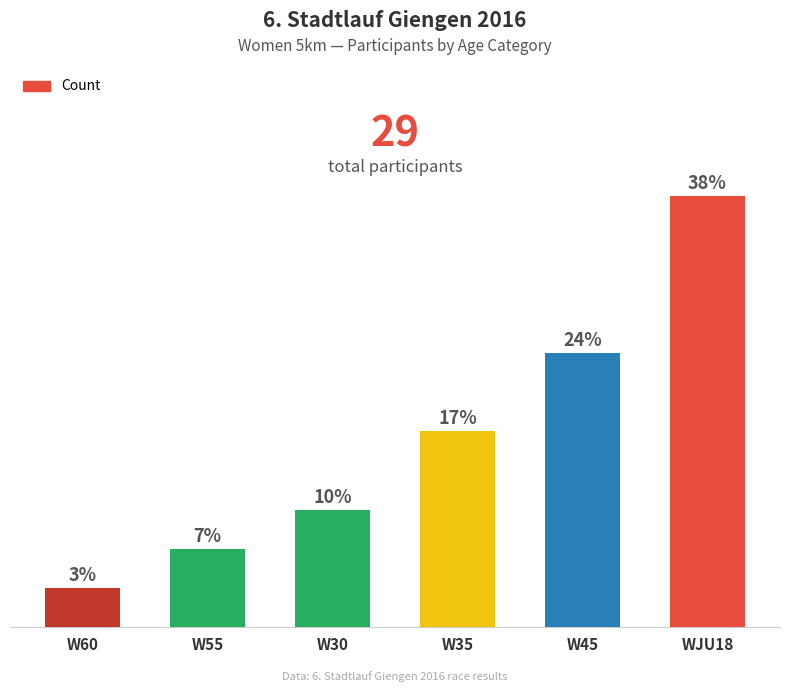

Reading right to left, list all the values displayed in this chart.

11	7	5	3	2	1